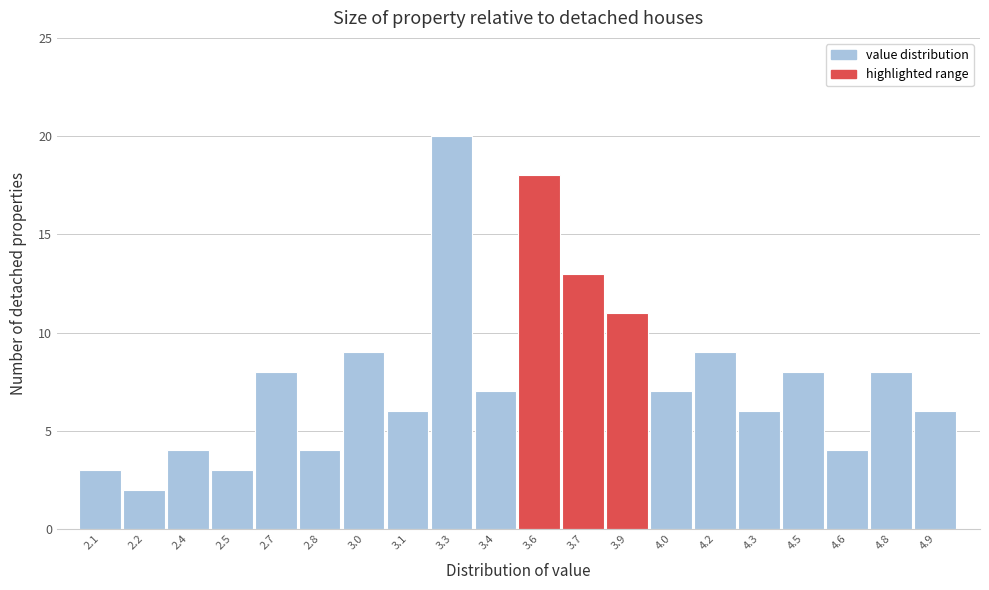

How tall is the bar that spans 4.10 to 4.25 on the x-axis? Neither the bar edges nor the heights are printed on the chart, so give them approximately, as read against the axes.

9